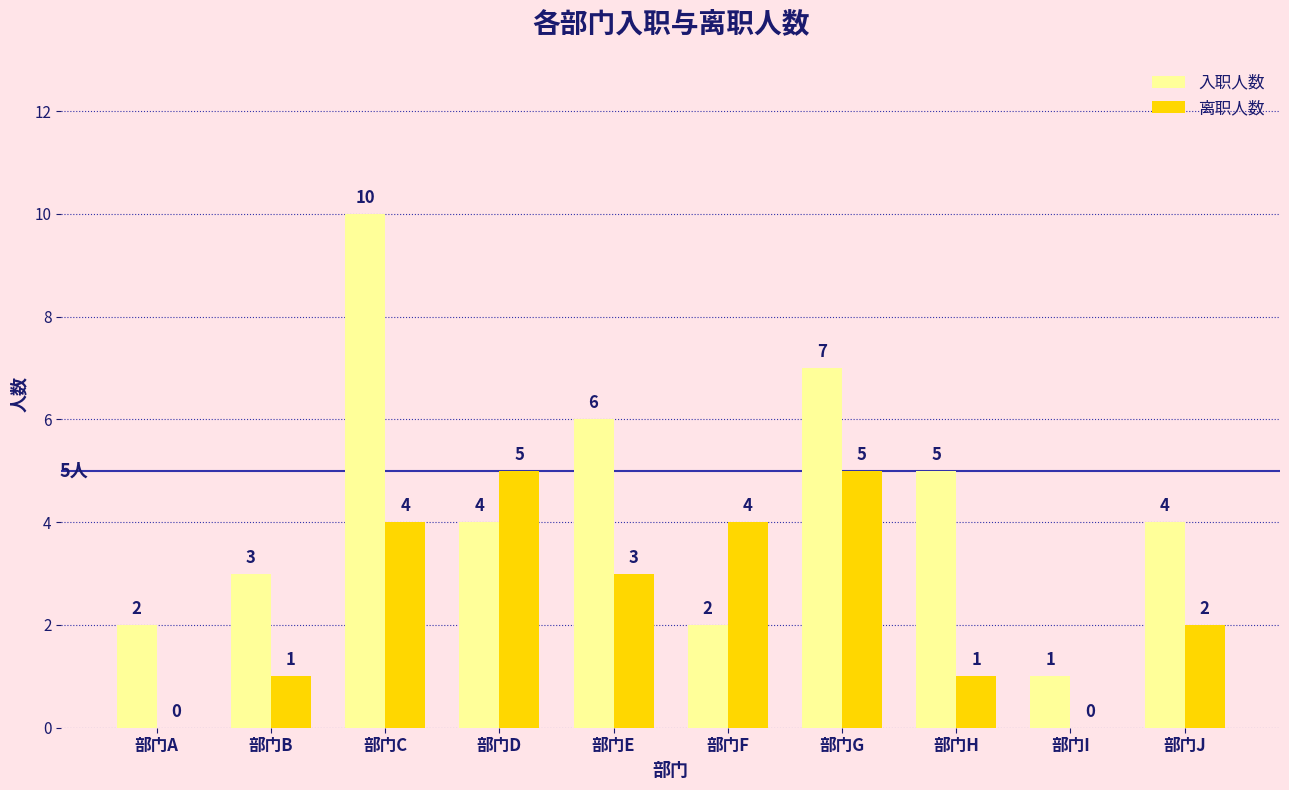

Which series has the largest range (max minus min)?

入职人数